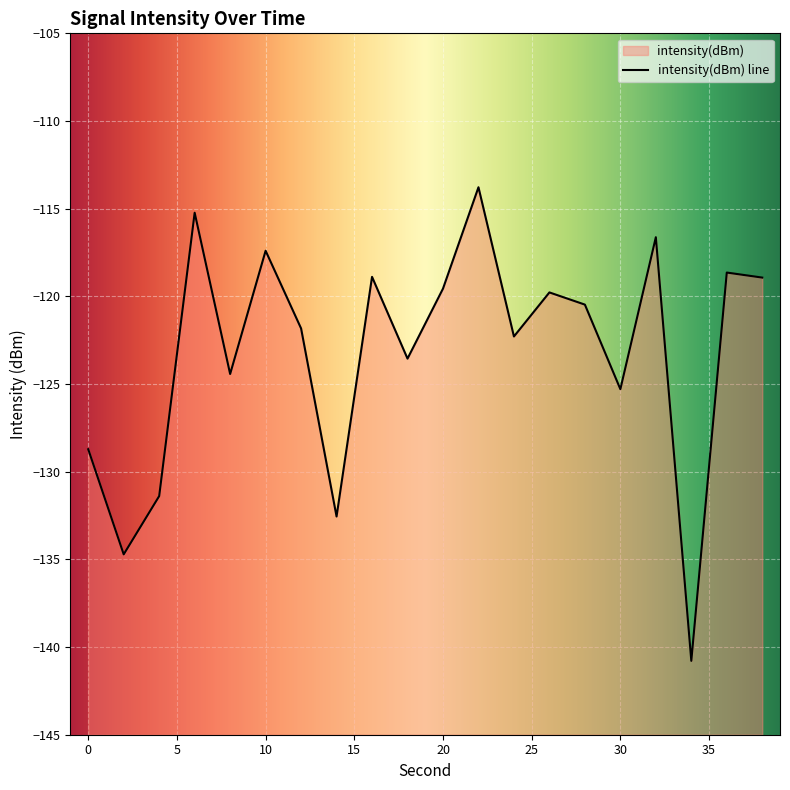

True or false: the data has more than 0 interior local peaks.

True